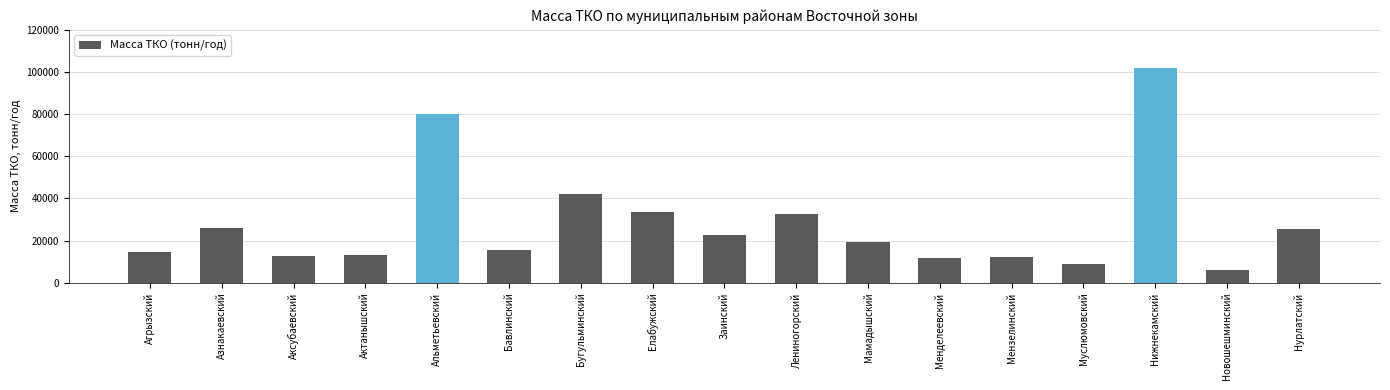

What is the average value?

28131